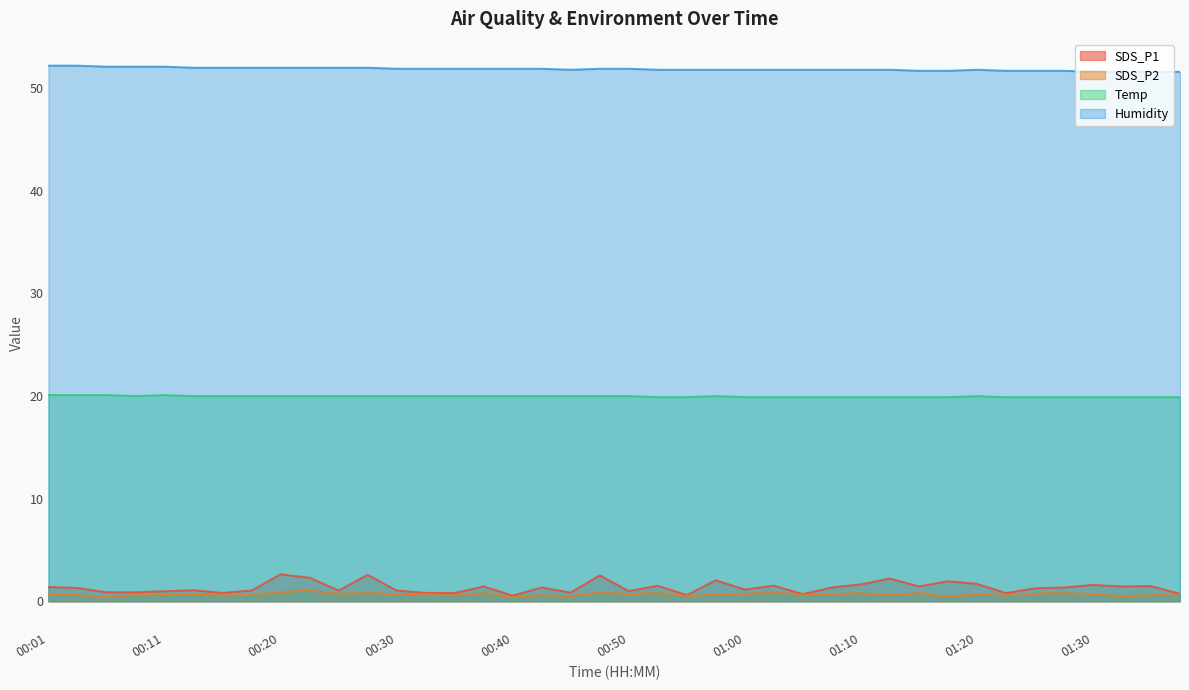

Is the value of SDS_P1 at 01:27 greater than the value of SDS_P2 at 01:05?

Yes